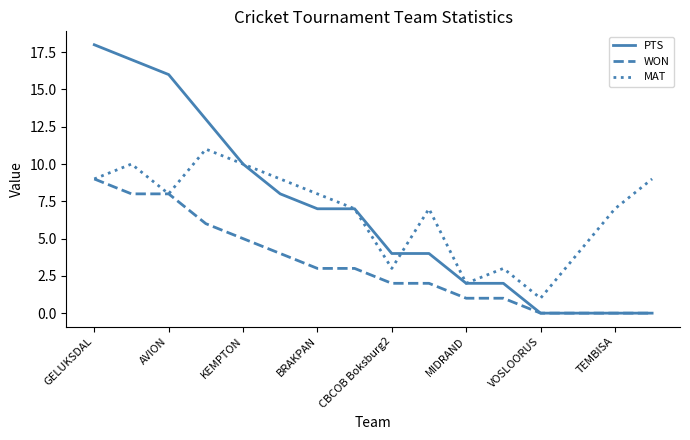

List the series in order of their peak value, lowest first.

WON, MAT, PTS